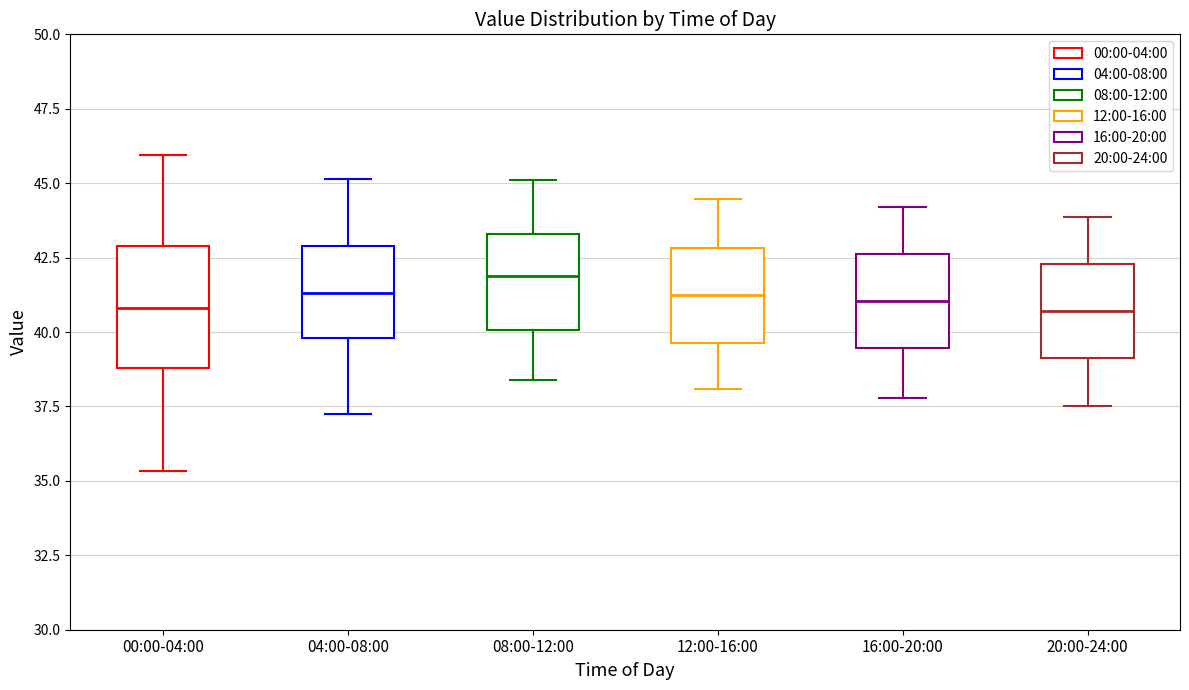

Reading left to right, transcribe this box plot: for each box, give where its median line is, the range the box spans, and where its two whiskers end, as read against the y-axis. The values are not printed on the chart, so give them approximately, as read against the axis.

00:00-04:00: median 41.0, box 39.0 to 43.0, whiskers 35.5 to 46.0
04:00-08:00: median 41.5, box 40.0 to 43.0, whiskers 37.0 to 45.0
08:00-12:00: median 42.0, box 40.0 to 43.5, whiskers 38.5 to 45.0
12:00-16:00: median 41.0, box 39.5 to 43.0, whiskers 38.0 to 44.5
16:00-20:00: median 41.0, box 39.5 to 42.5, whiskers 38.0 to 44.0
20:00-24:00: median 40.5, box 39.0 to 42.5, whiskers 37.5 to 44.0